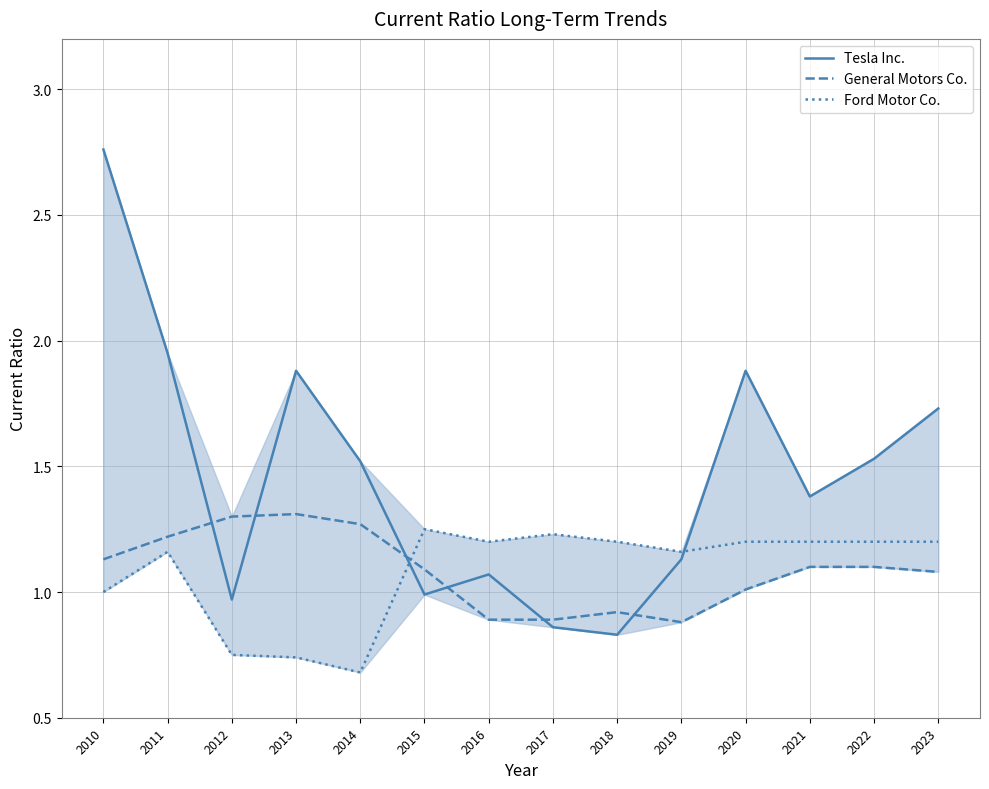

Which series has the largest total across all categories?

Tesla Inc.